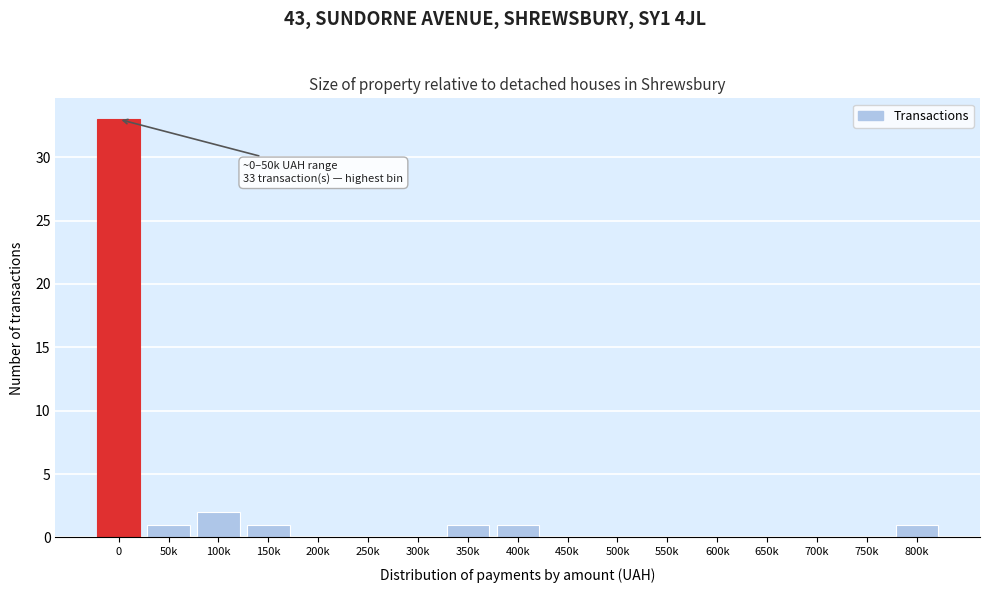

Reading left to right, transcribe all the data shown in this chart.

0=33	50k=1	100k=2	150k=1	200k=0	250k=0	300k=0	350k=1	400k=1	450k=0	500k=0	550k=0	600k=0	650k=0	700k=0	750k=0	800k=1